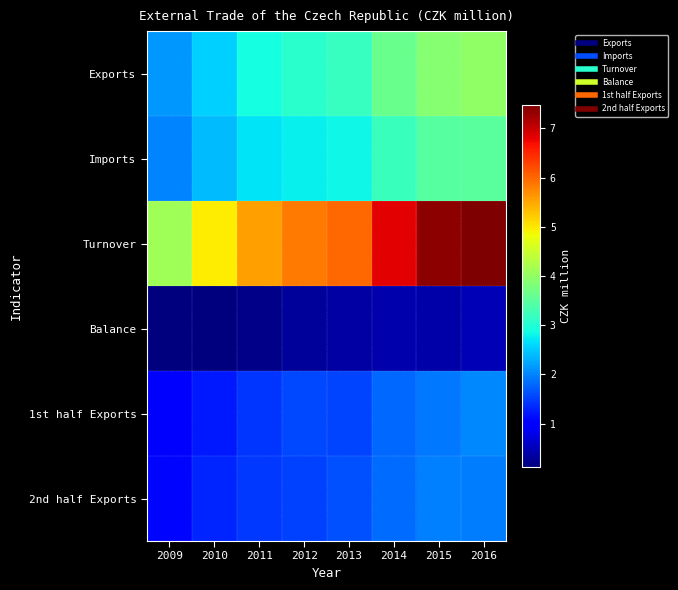

At which category does the chart reach its peak across all series?

2016